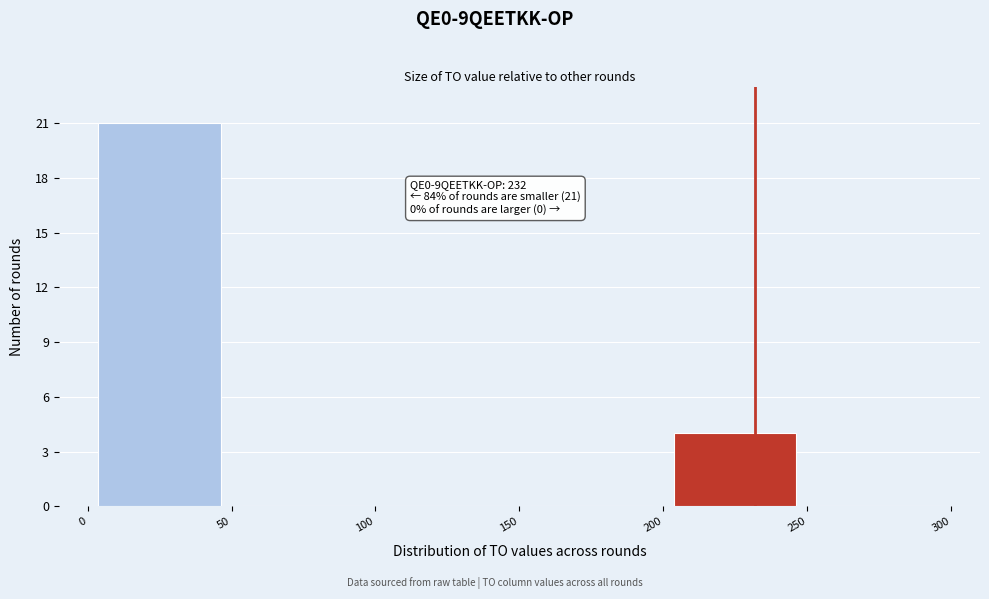

Which range on the x-axis has the tallest bar?

0 to 50